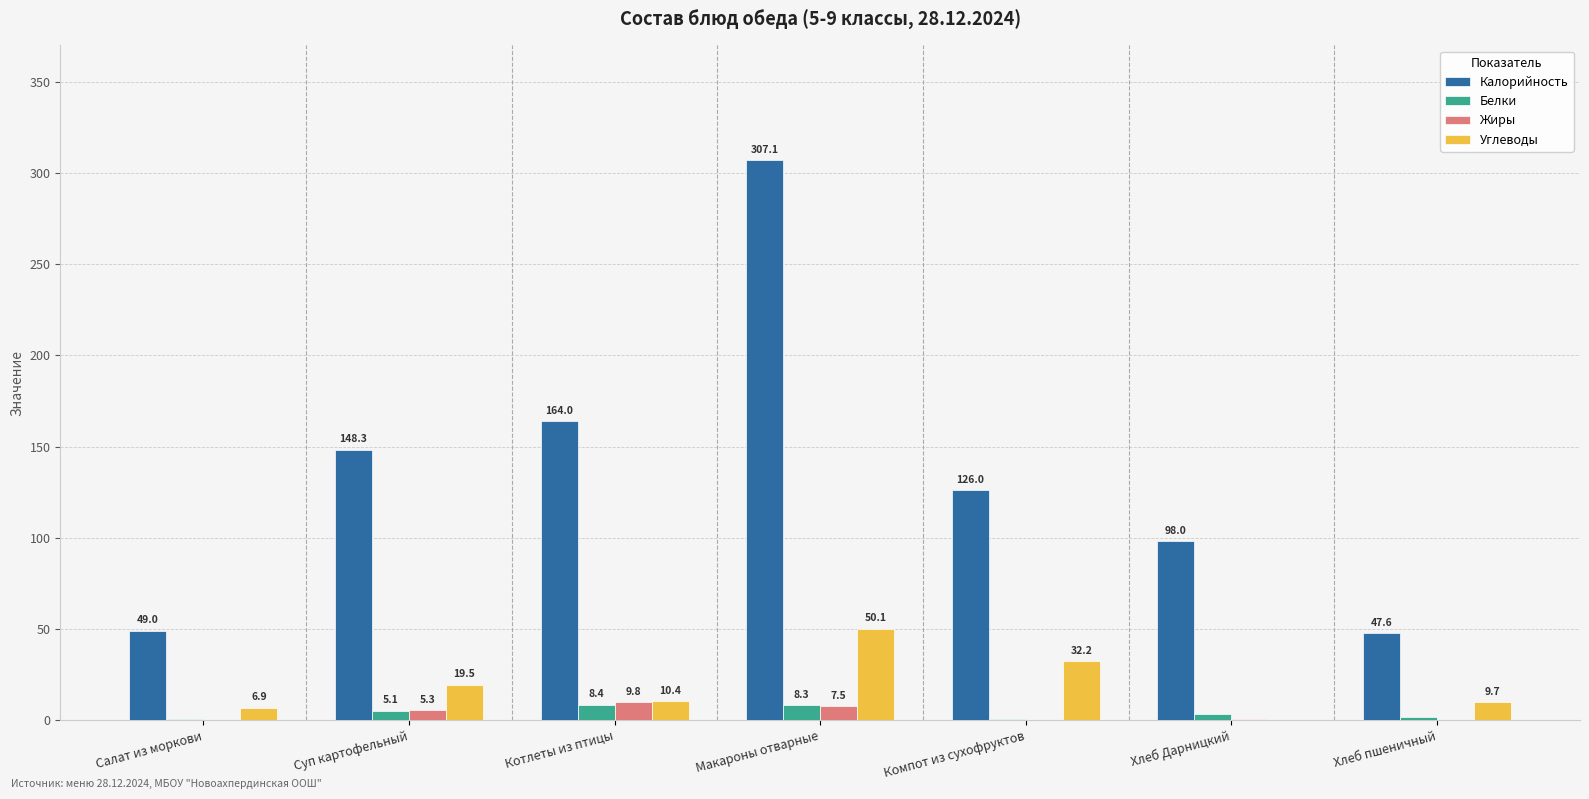

Which series changed the most between Макароны отварные and Хлеб Дарницкий?

Калорийность